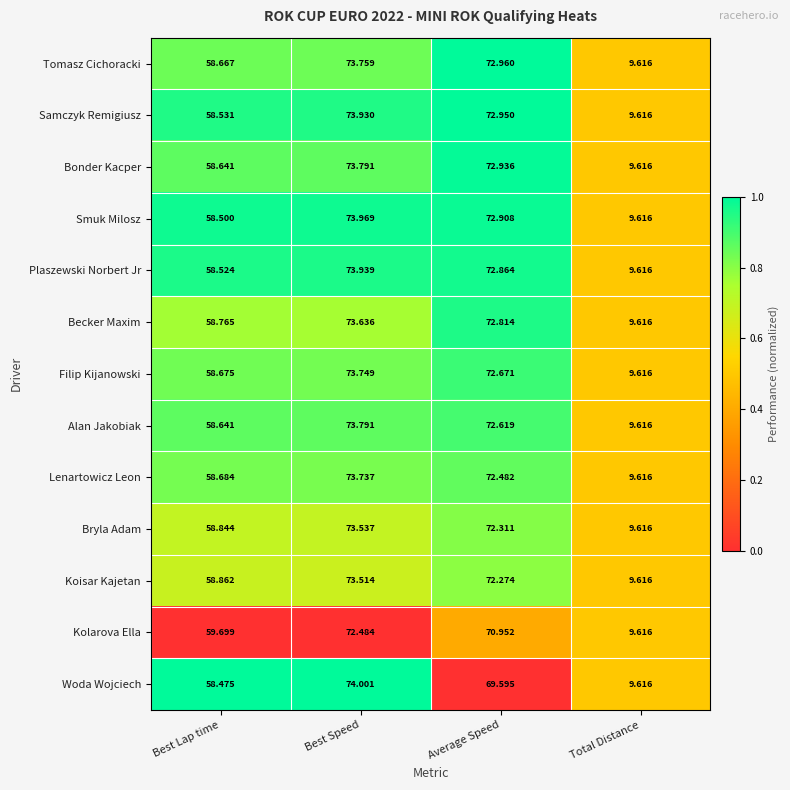

Count the number of categories in the chart.

4